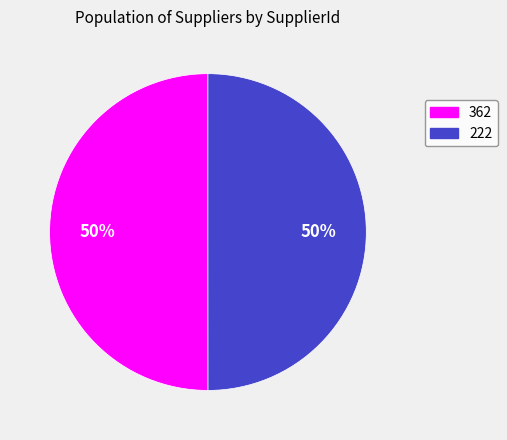

What percentage is the 362 slice, to the nearest percent?

50%